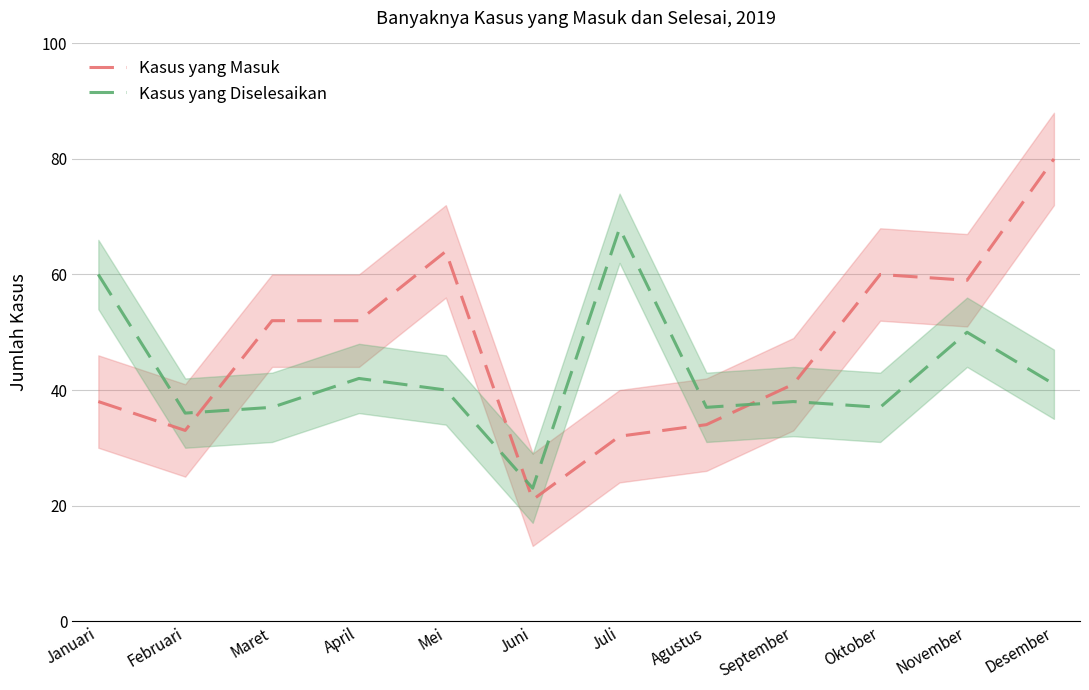

Where does the Kasus yang Diselesaikan series first go above 40?

Januari